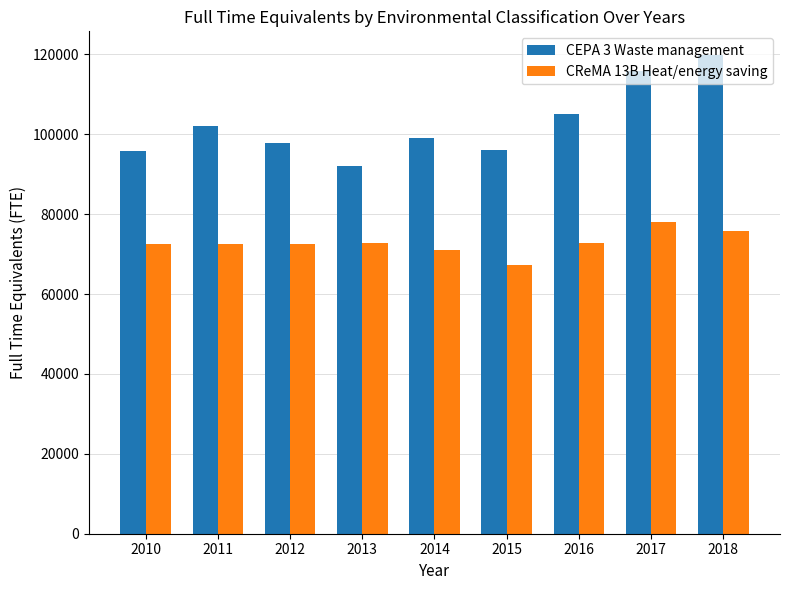

At how many categories does at least one series exceed 77225?

9